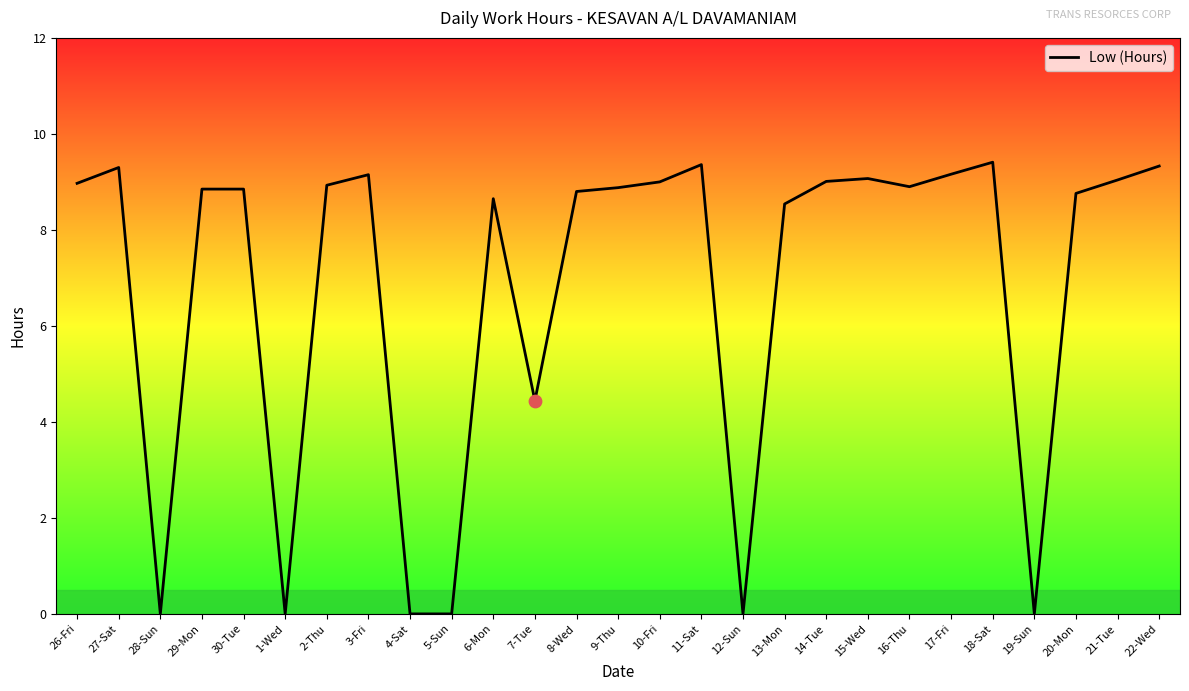

Approximately how many times larger is the value at 30-Tue compared to 21-Tue?

1.0